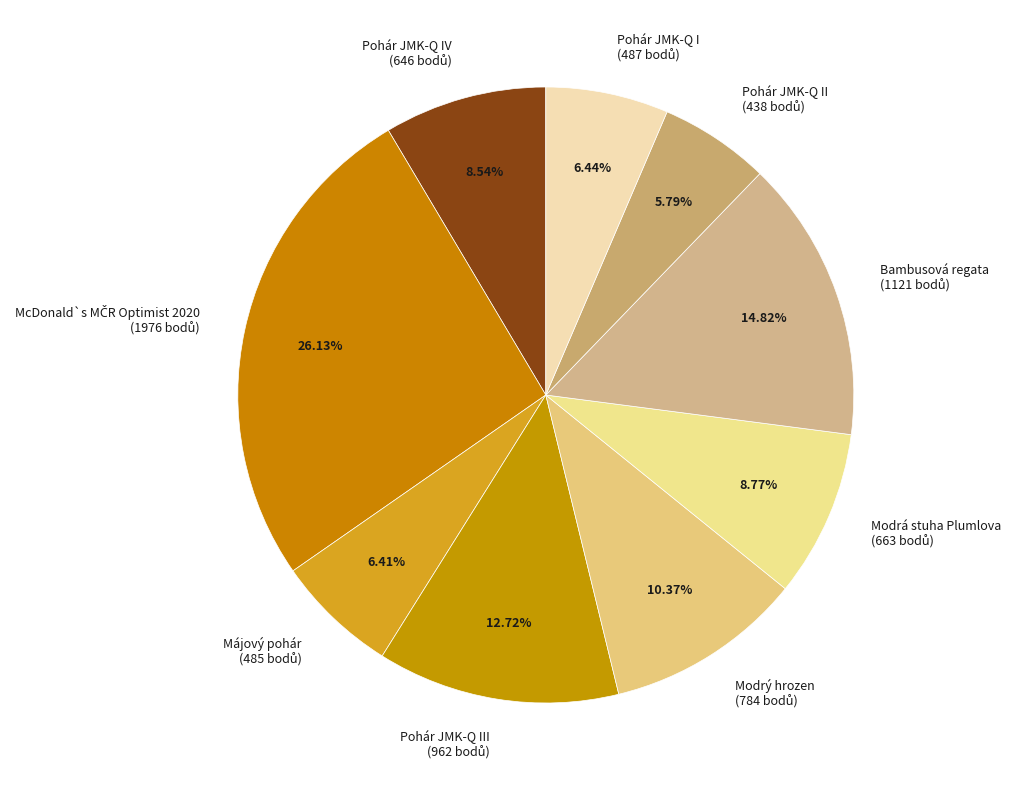

Is there a majority slice in this chart?

No